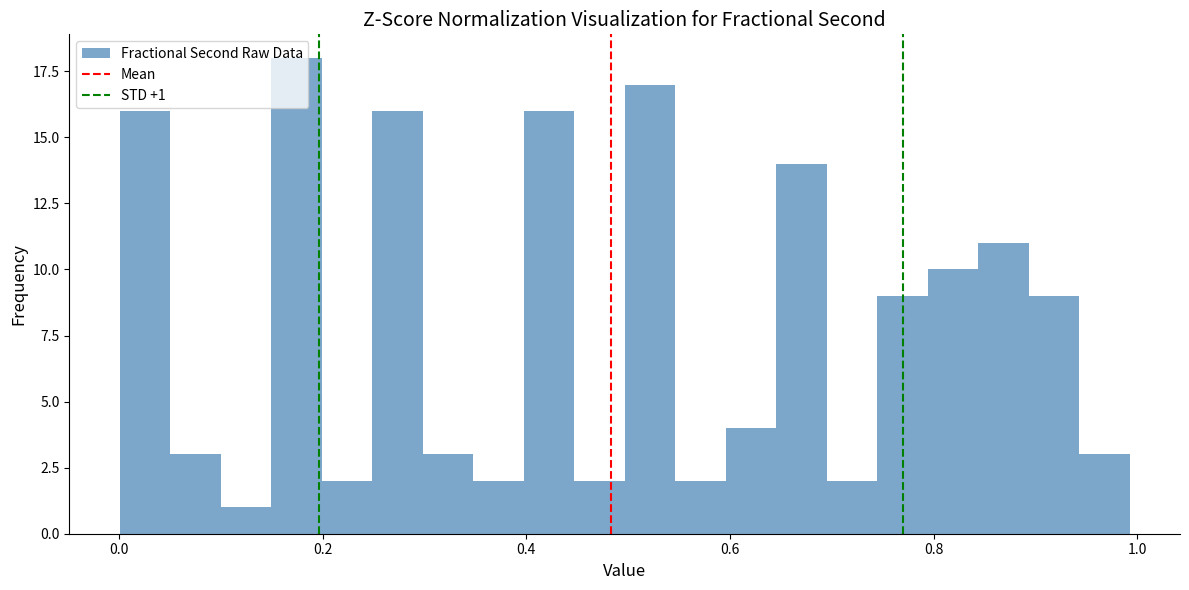

Around what value on the x-axis is the tallest bar? Give the approximate position of its centre, as read against the axis.

0.18